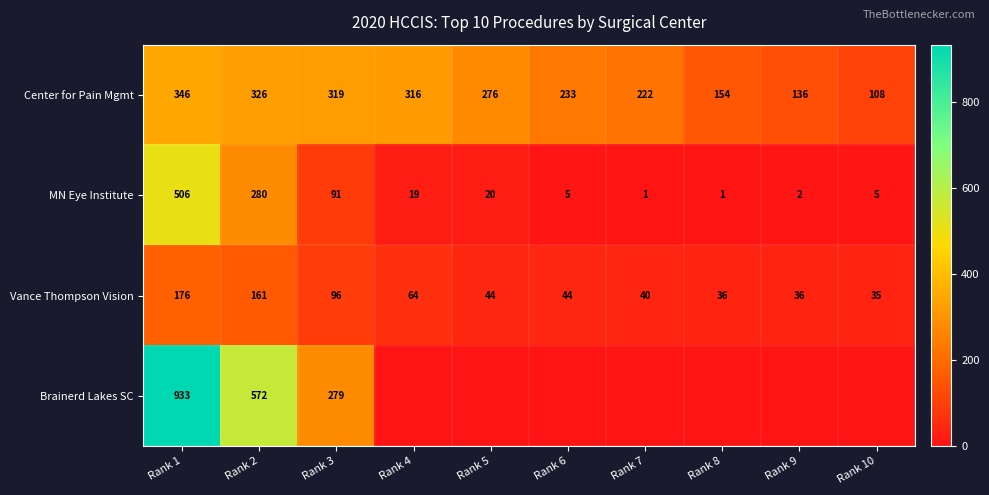

Between Rank 9 and Rank 1, which is larger?

Rank 1